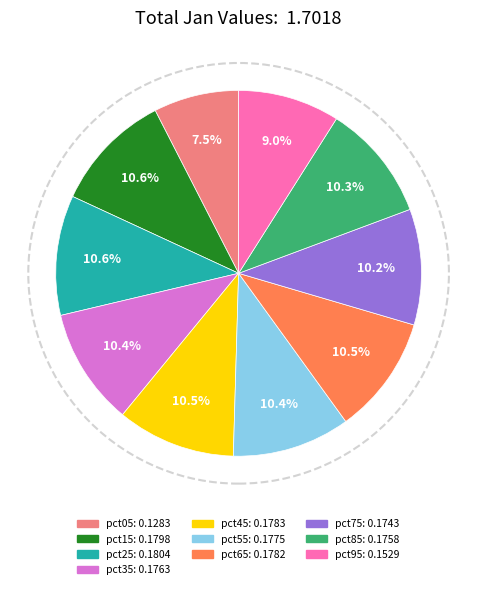

Is the sum of pct75 and pct45 greater than half?

No